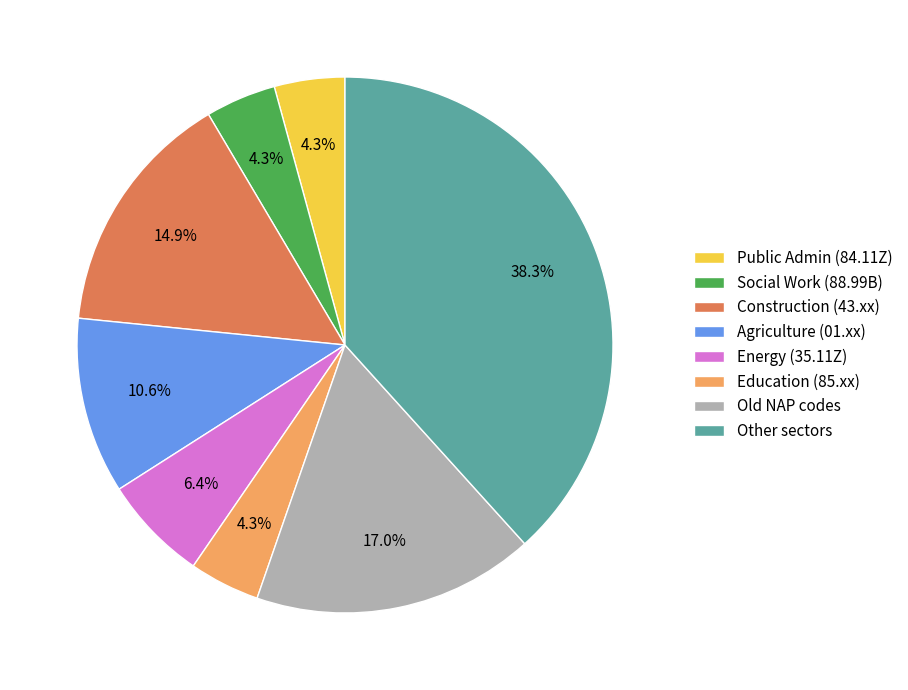

Which has a higher value, Energy (35.11Z) or Construction (43.xx)?

Construction (43.xx)